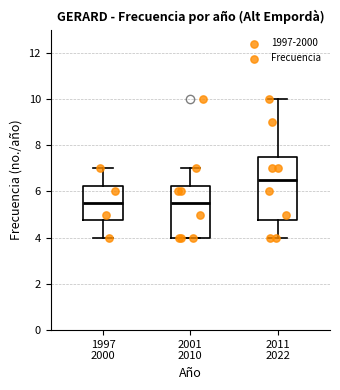

Which box is the tallest, from its lower edge to its upper edge?

2011 2022